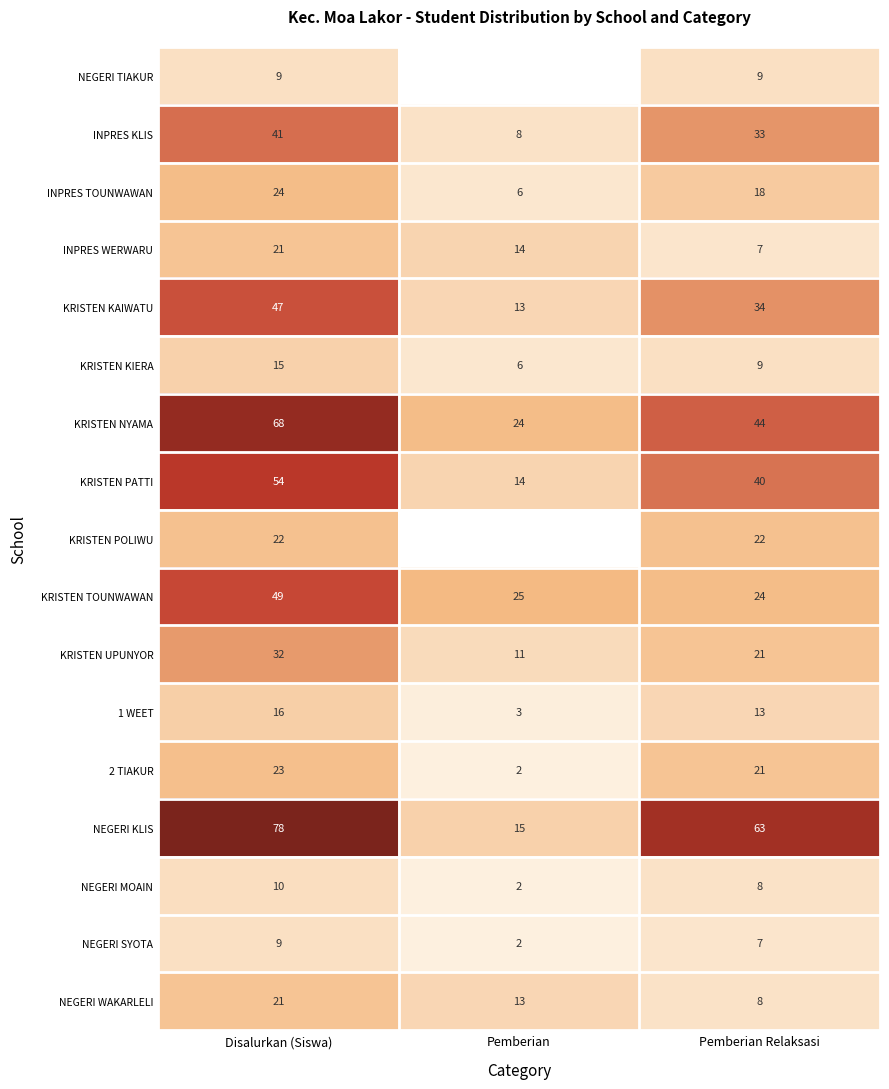

Between Disalurkan (Siswa) and Pemberian Relaksasi, which series saw the biggest shift?

KRISTEN TOUNWAWAN